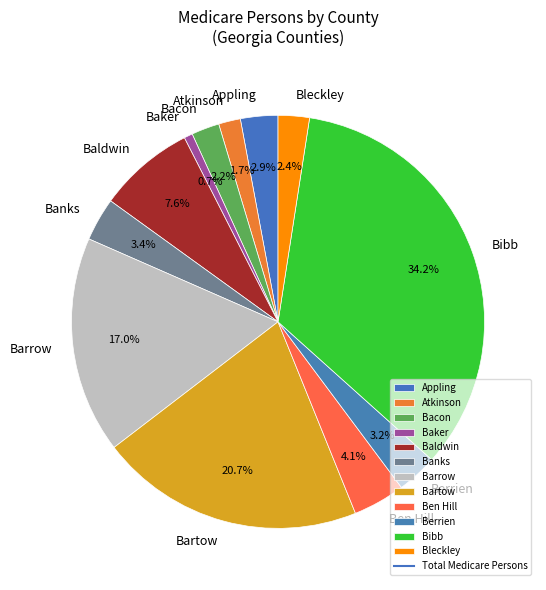

To the nearest percent, what is the difference between the Baldwin and Appling slice percentages?

5%